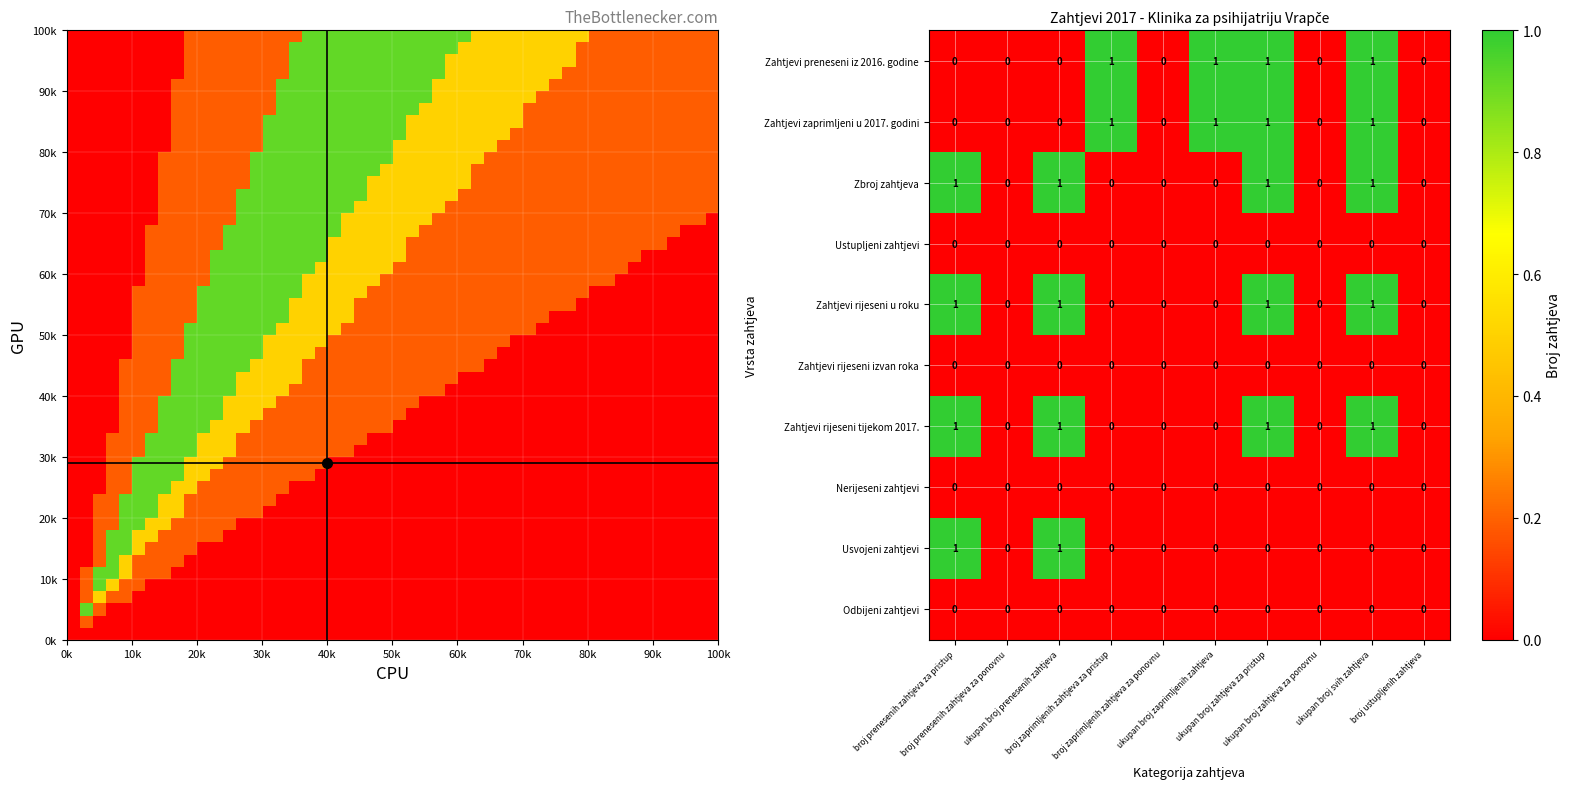

How many Zahtjevi rijeseni u roku values are between 0 and 1?

10